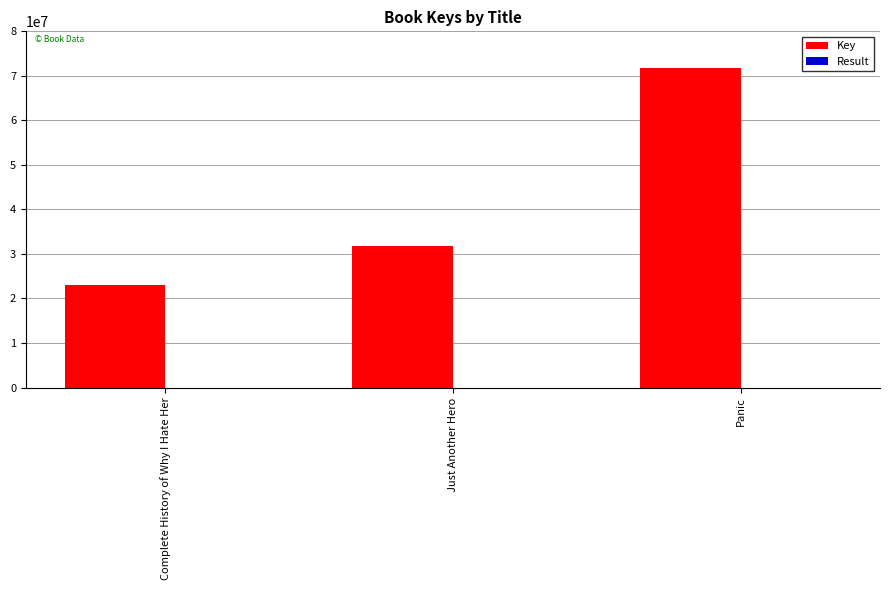

How many categories are shown in the chart?

3